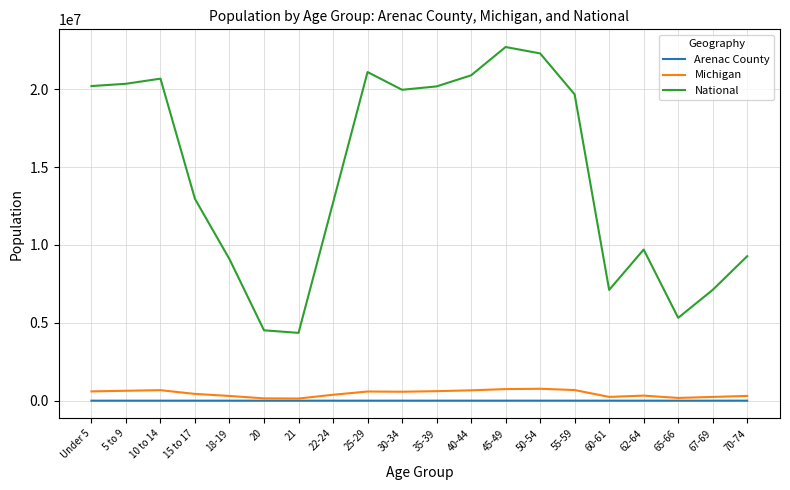

True or false: Michigan and National cross at least once.

False